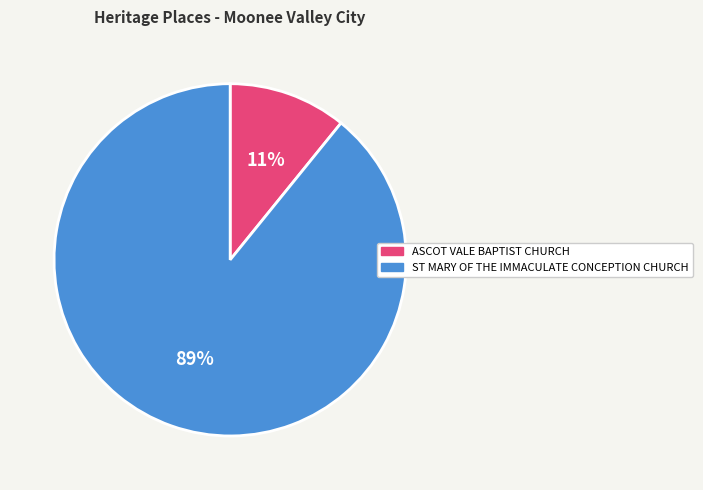

Rank the categories by value from highest to lowest.

ST MARY OF THE IMMACULATE CONCEPTION CHURCH, ASCOT VALE BAPTIST CHURCH